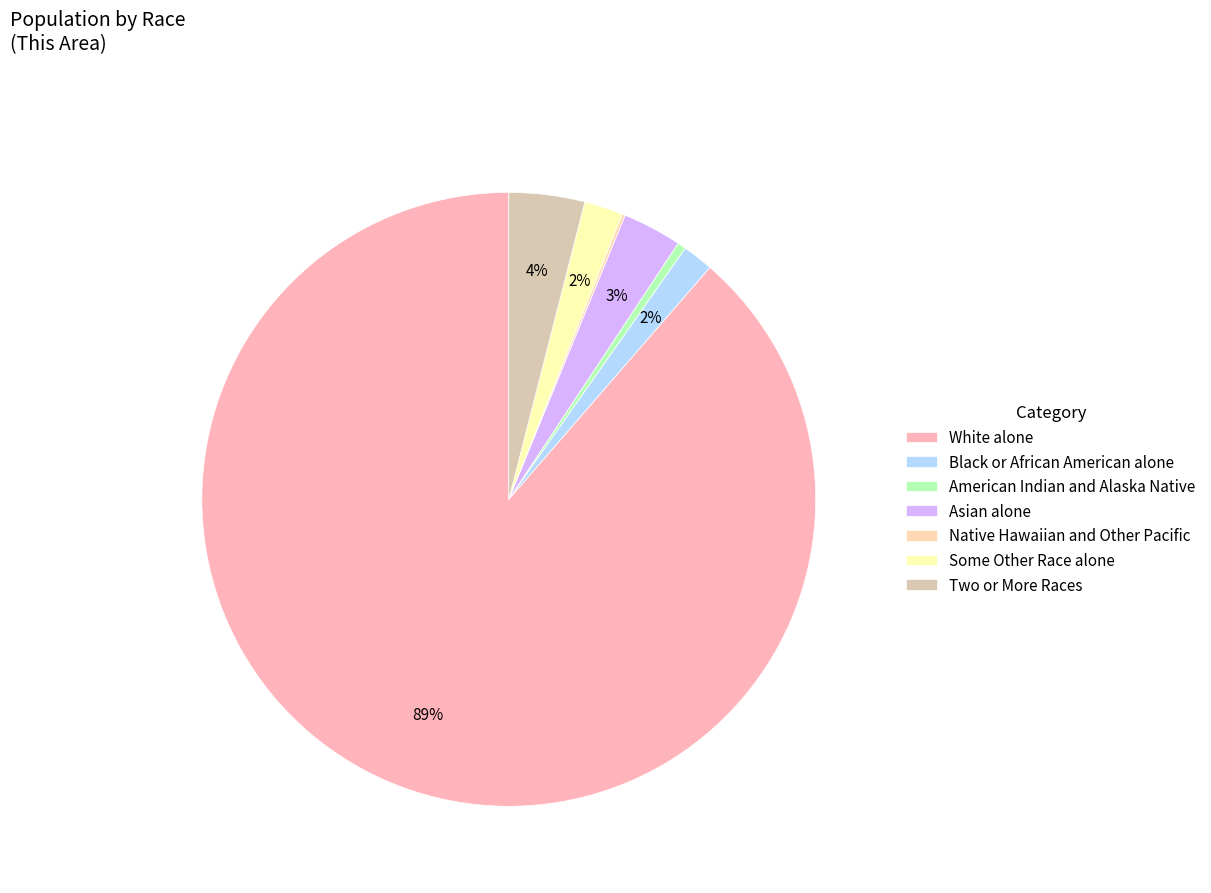

The Some Other Race alone slice represents 16% of the pie. True or false?

False